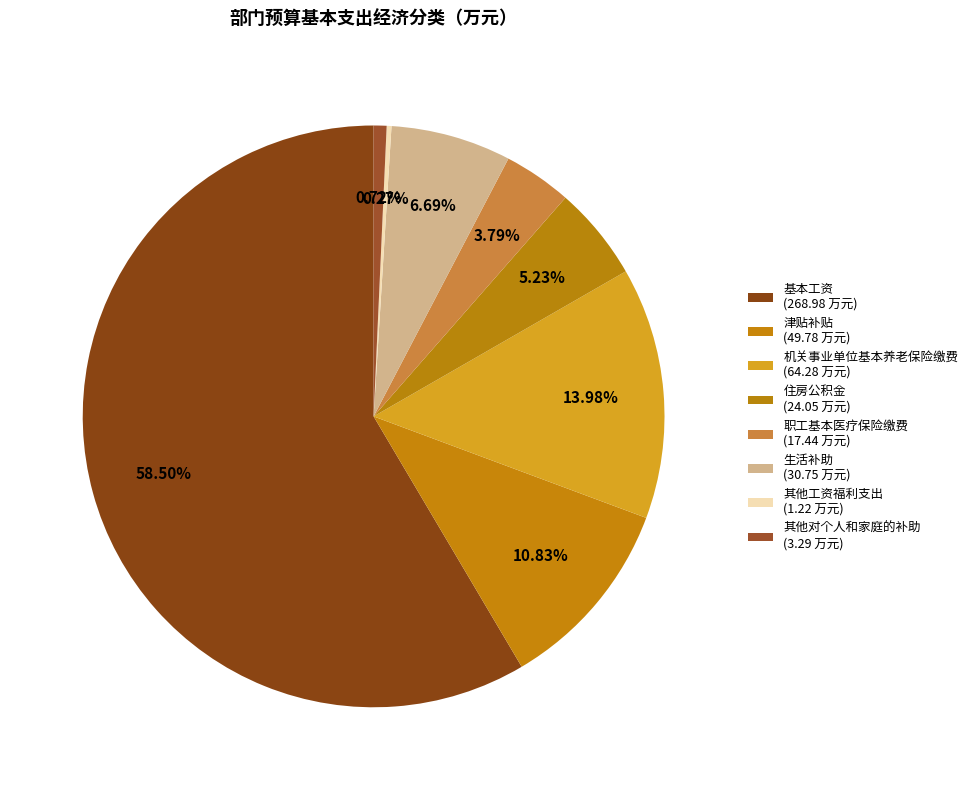

To the nearest percent, what is the difference between the largest and smallest slice percentages?

58%